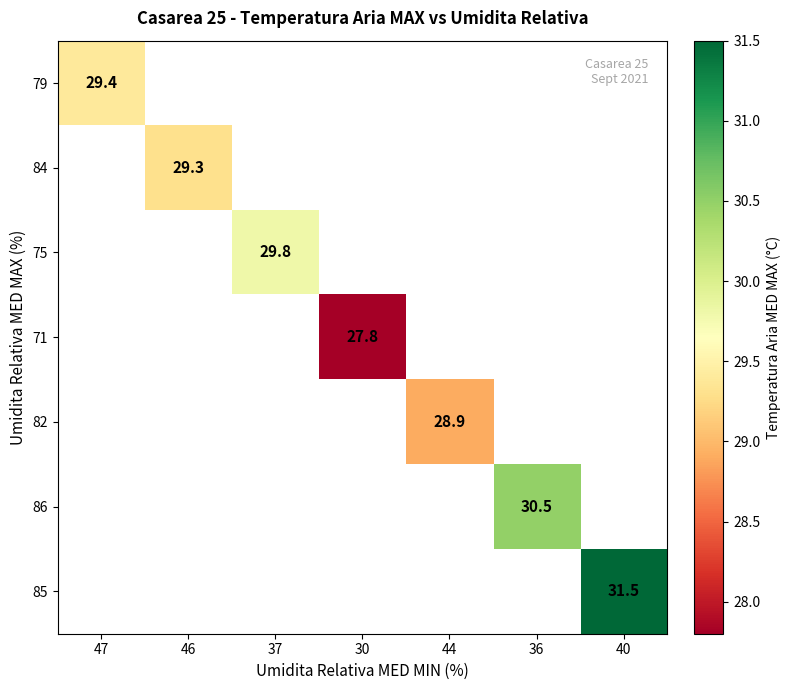

The value of 71 at 30 is 9.7. True or false?

False